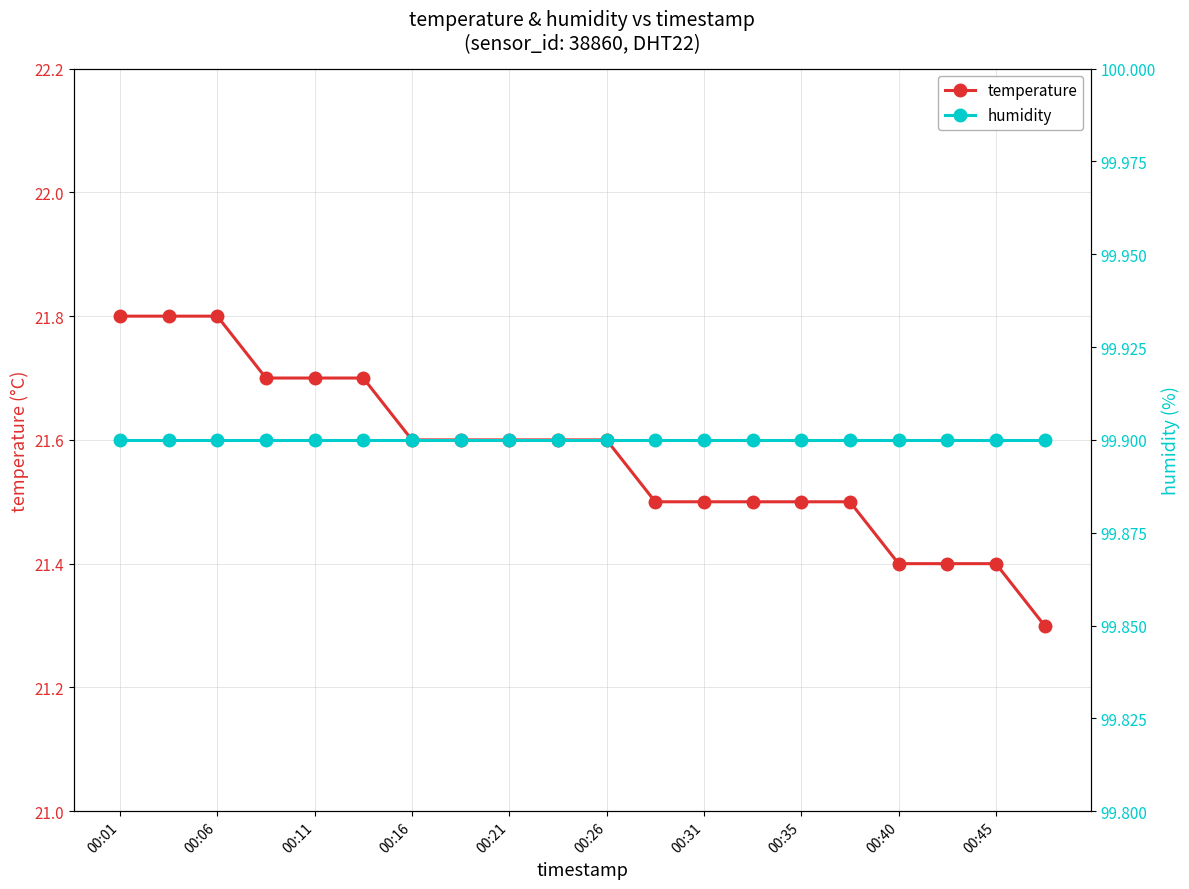

Reading left to right, extract all data points from this chart.

temperature: 21.8	21.8	21.8	21.7	21.7	21.7	21.6	21.6	21.6	21.6	21.6	21.5	21.5	21.5	21.5	21.5	21.4	21.4	21.4	21.3
humidity: 99.9	99.9	99.9	99.9	99.9	99.9	99.9	99.9	99.9	99.9	99.9	99.9	99.9	99.9	99.9	99.9	99.9	99.9	99.9	99.9